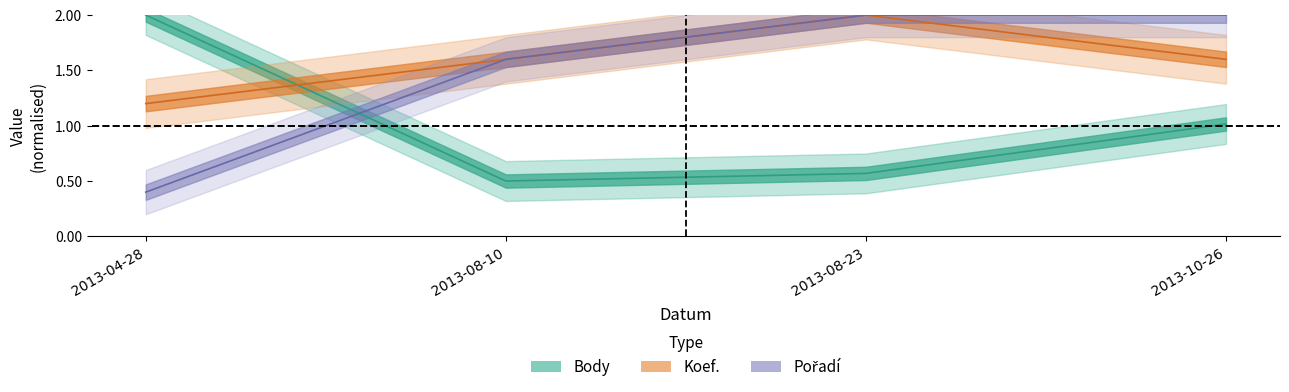

Is the value of Koef. at 2013-08-23 greater than the value of Body at 2013-08-23?

Yes